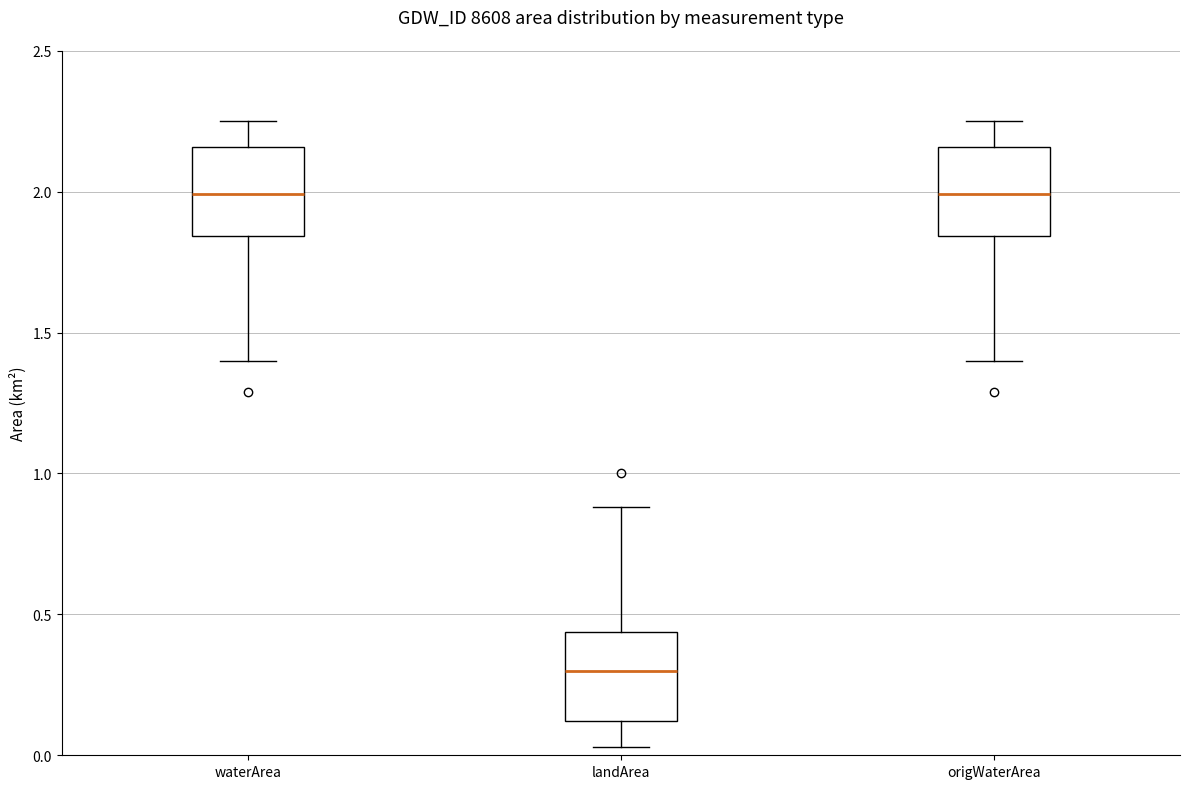

Reading left to right, transcribe this box plot: for each box, give where its median line is, the range the box spans, and where its two whiskers end, as read against the y-axis. The values are not printed on the chart, so give them approximately, as read against the axis.

waterArea: median 2.00, box 1.85 to 2.15, whiskers 1.40 to 2.25
landArea: median 0.30, box 0.10 to 0.45, whiskers 0.05 to 0.90
origWaterArea: median 2.00, box 1.85 to 2.15, whiskers 1.40 to 2.25